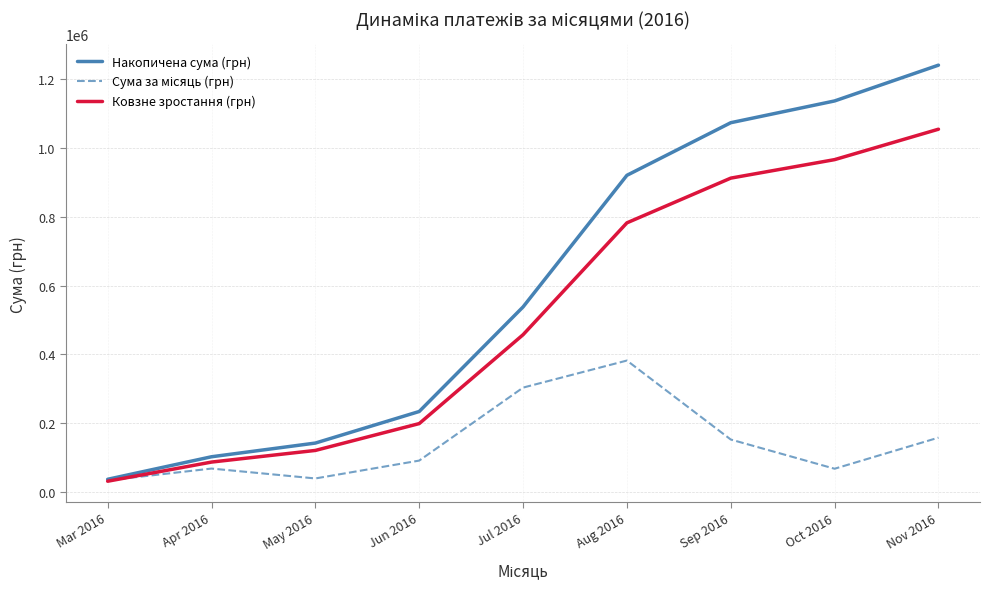

List the labels in order of Накопичена сума (грн) value, smallest first.

Mar 2016, Apr 2016, May 2016, Jun 2016, Jul 2016, Aug 2016, Sep 2016, Oct 2016, Nov 2016